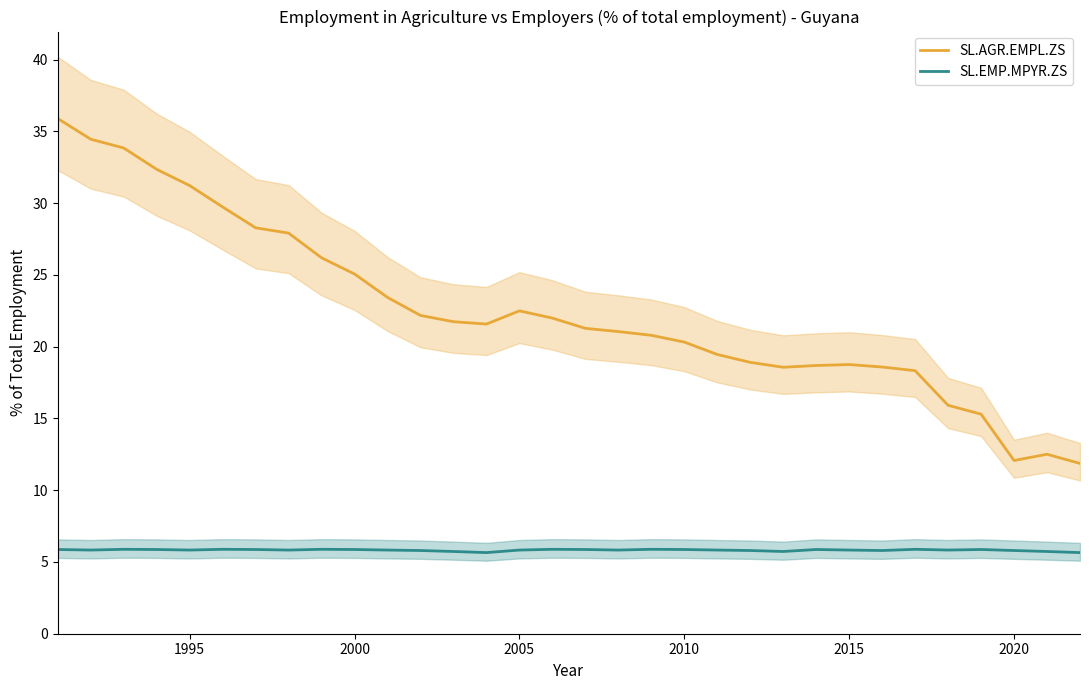

True or false: SL.EMP.MPYR.ZS and SL.AGR.EMPL.ZS cross at least once.

False